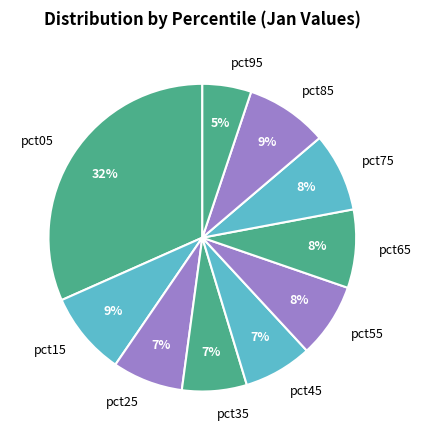

Count the number of slices in the pie.

10